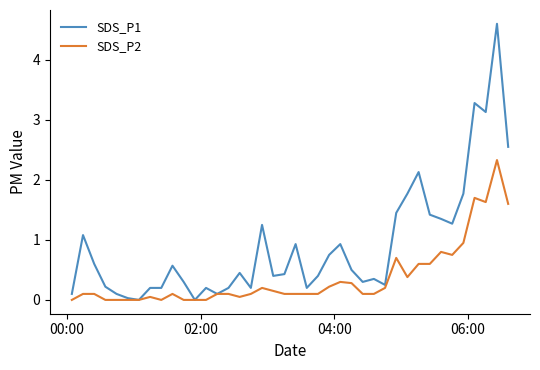

What are all the series names shown in the legend?

SDS_P1, SDS_P2